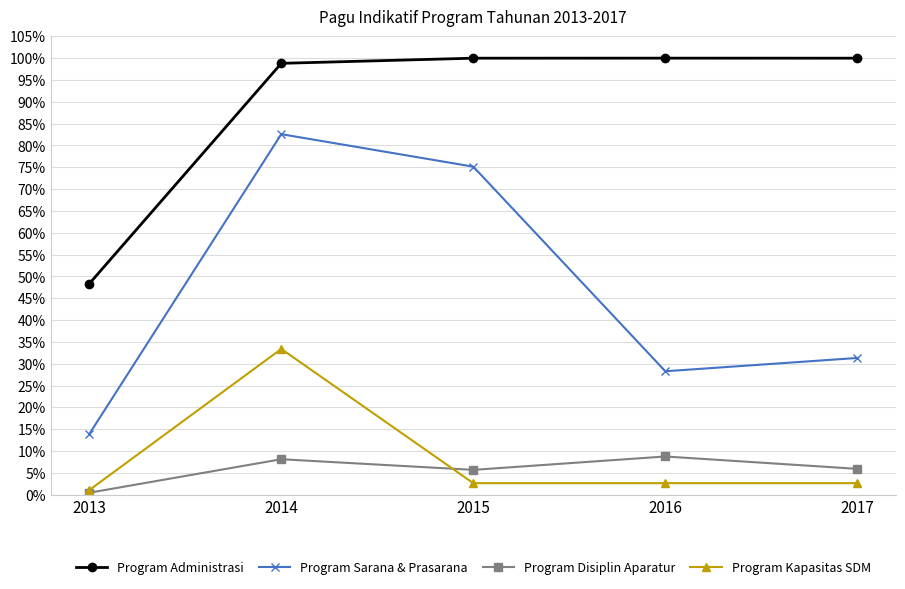

Rank the series by their maximum value, from highest to lowest.

Program Administrasi, Program Sarana & Prasarana, Program Kapasitas SDM, Program Disiplin Aparatur